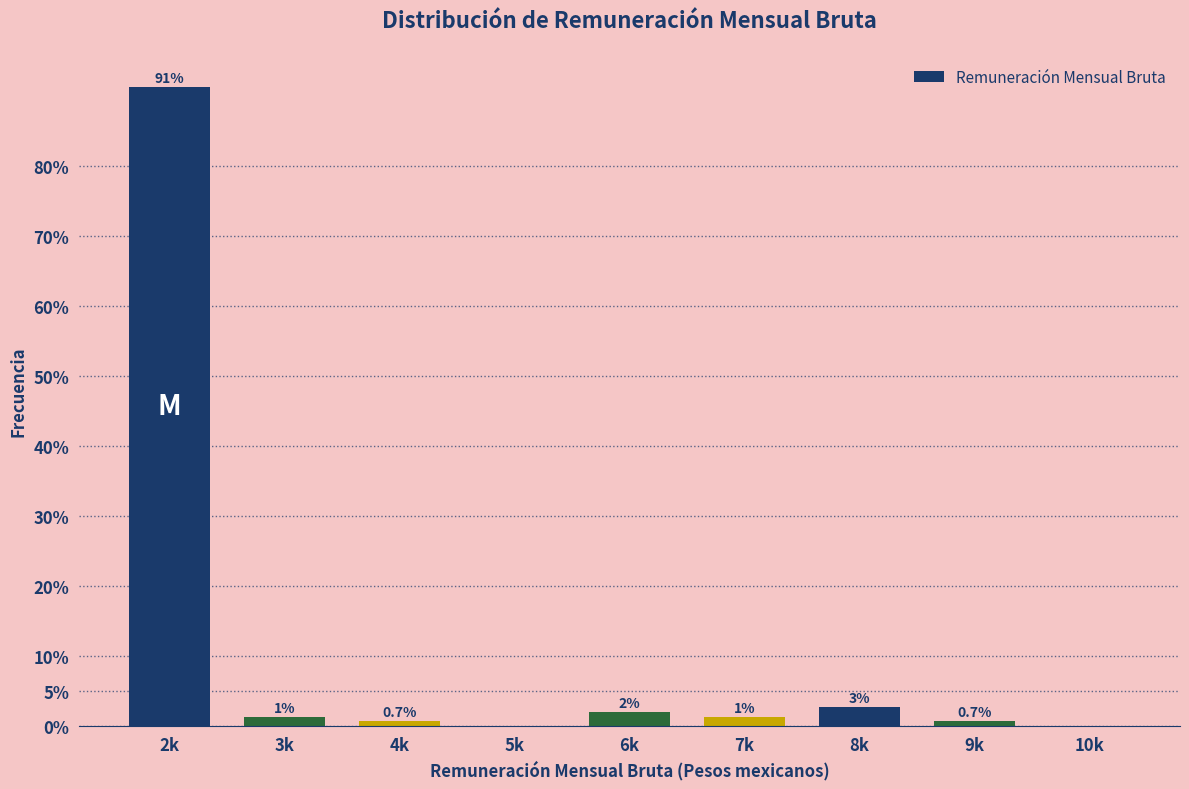

What is the sum of the values at 10k and 6k?

2.0